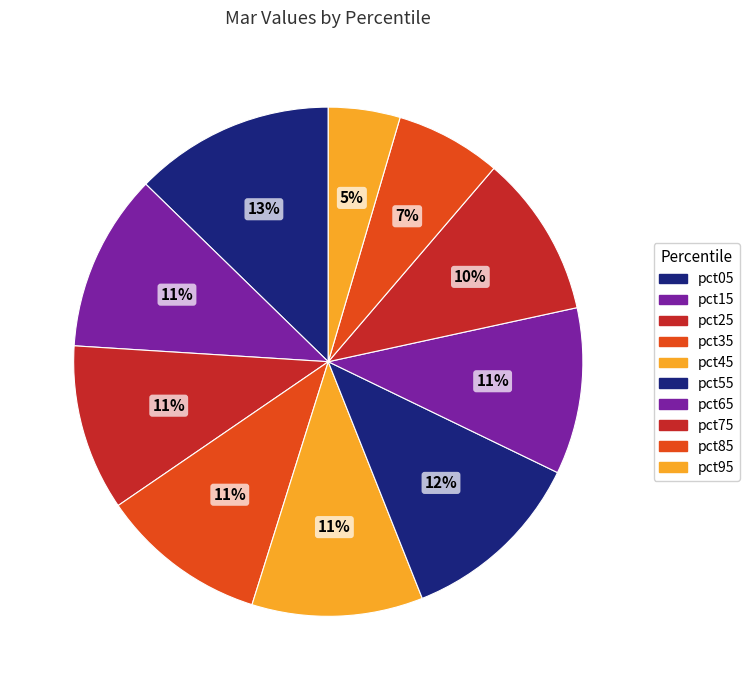

Does any single category account for the majority?

No